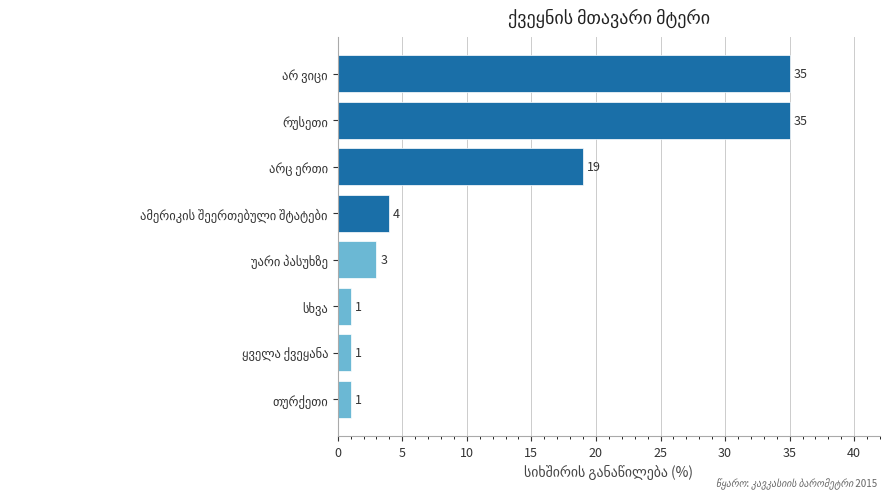

What is the average value?

12